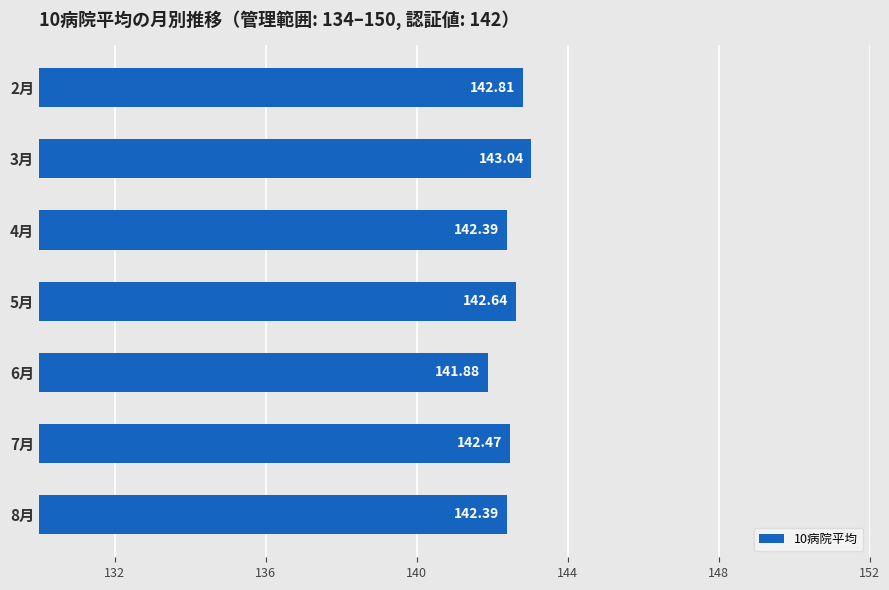

What is the ratio of the value at 3月 to the value at 5月?

1.0